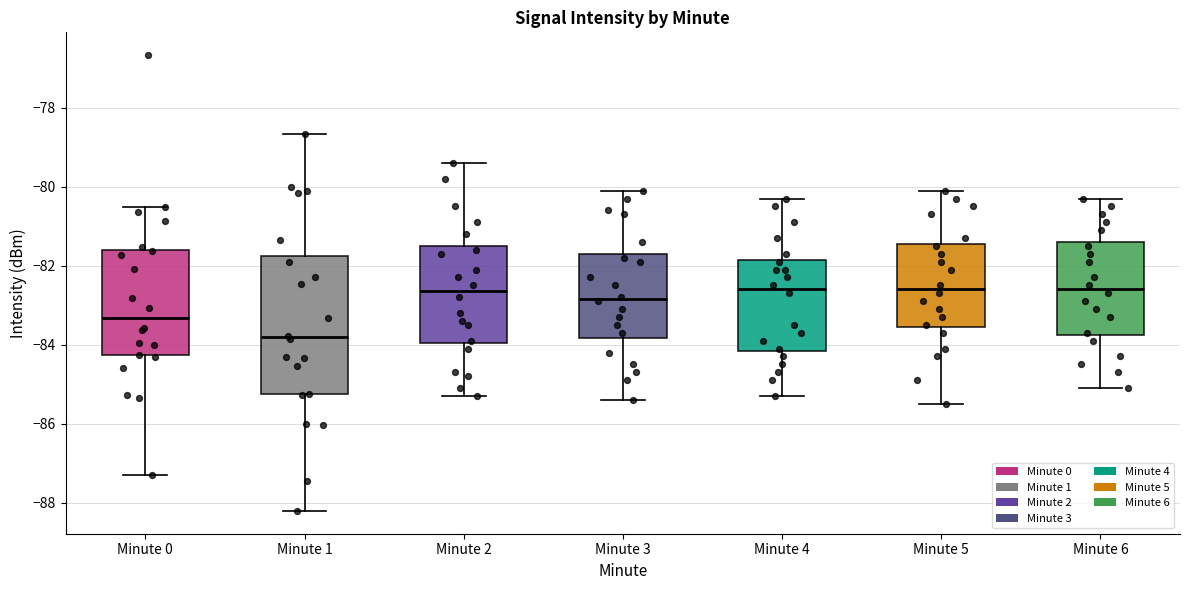

Where does the upper whisker of the box for Minute 6 end on the y-axis? The values are not printed on the chart, so give them approximately, as read against the axis.

-80.2